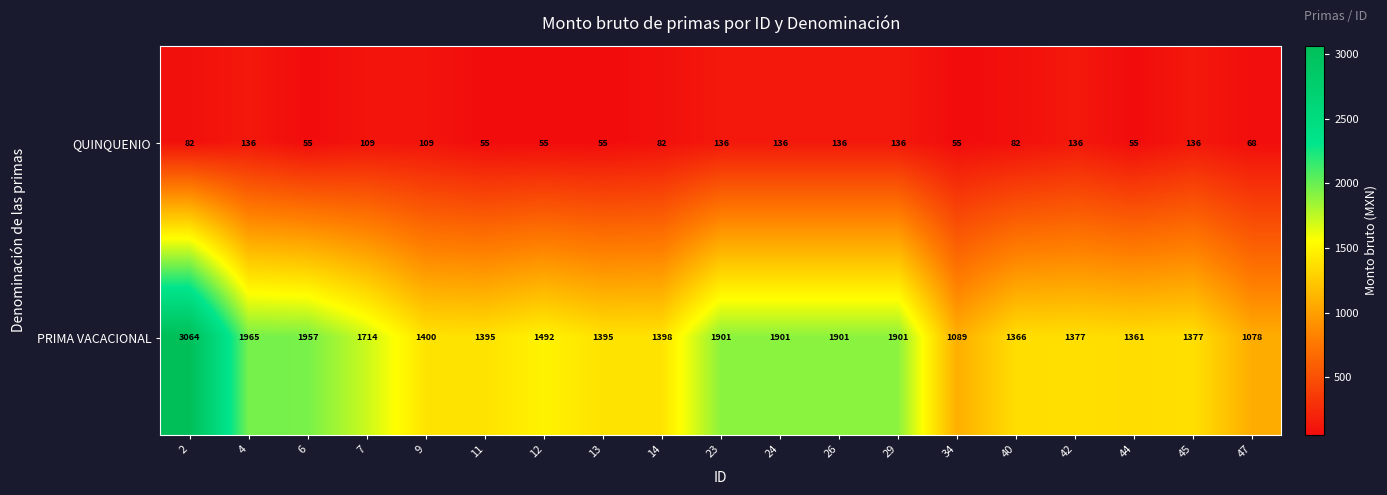

What is the smallest value displayed?

55